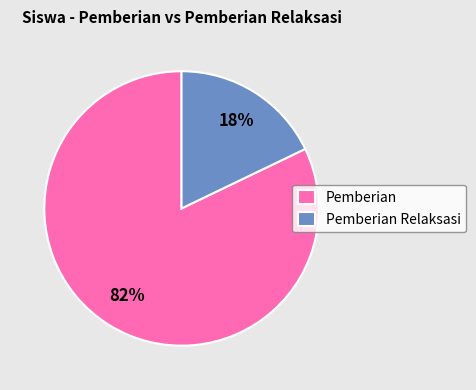

Which category accounts for the majority?

Pemberian